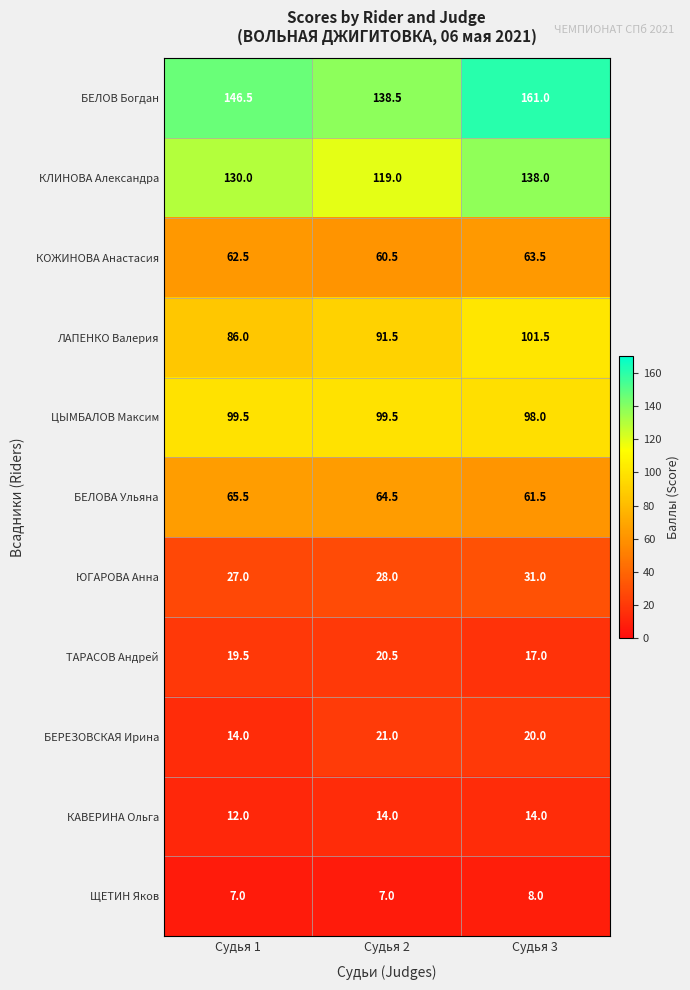

How many distinct data groups are displayed?

11